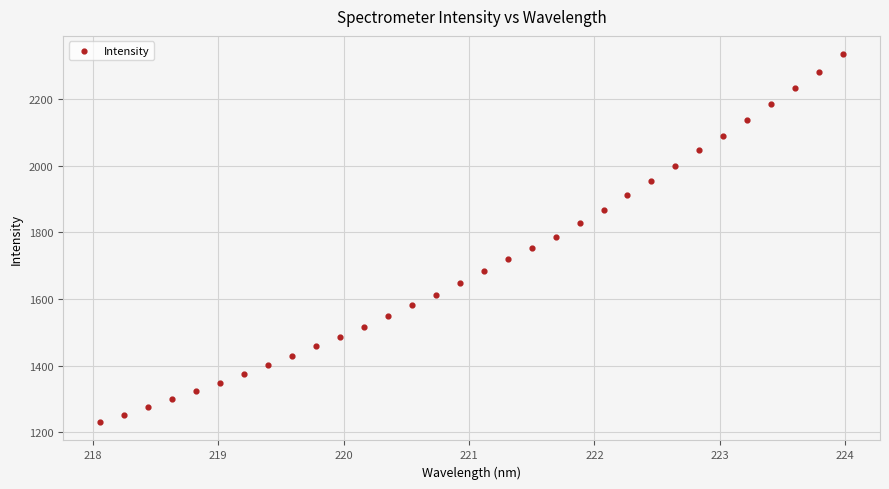

What is the range of Y values (max minus min)?

1105.1